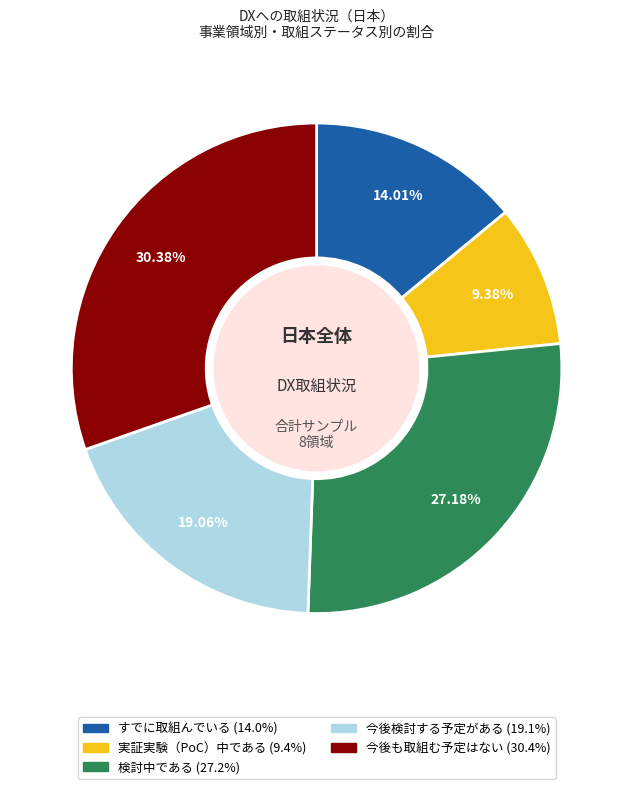

Does any single category account for the majority?

No